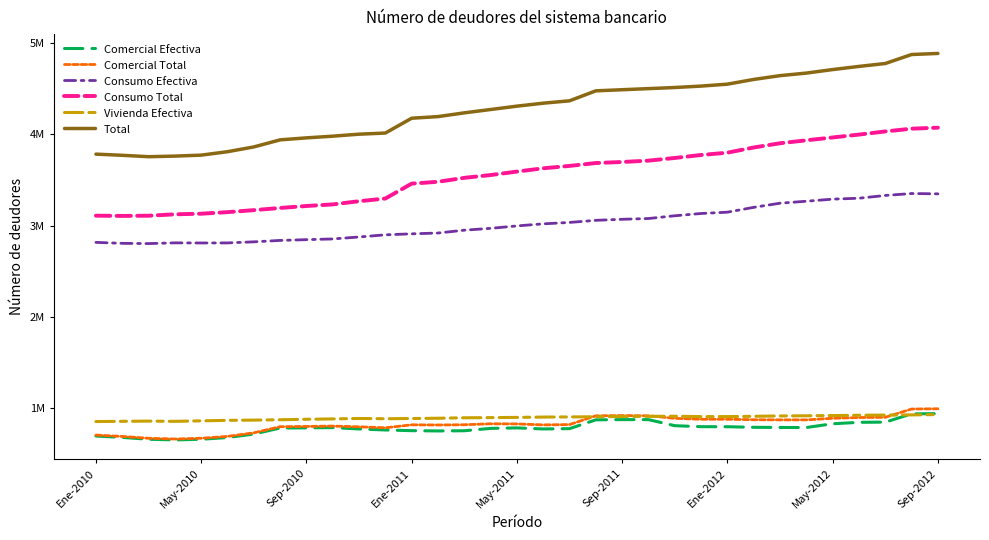

Does the chart have visible grid lines?

No